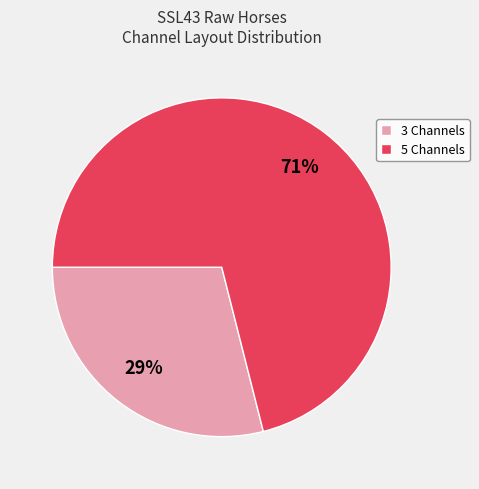

How many slices are in this pie chart?

2